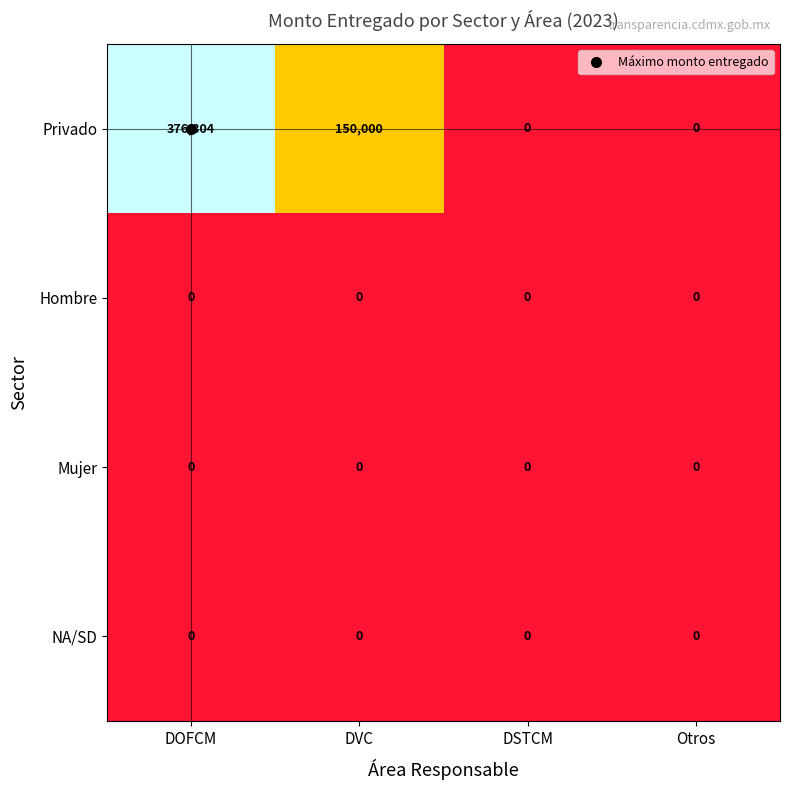

How many Privado values are between 0 and 376304?

4